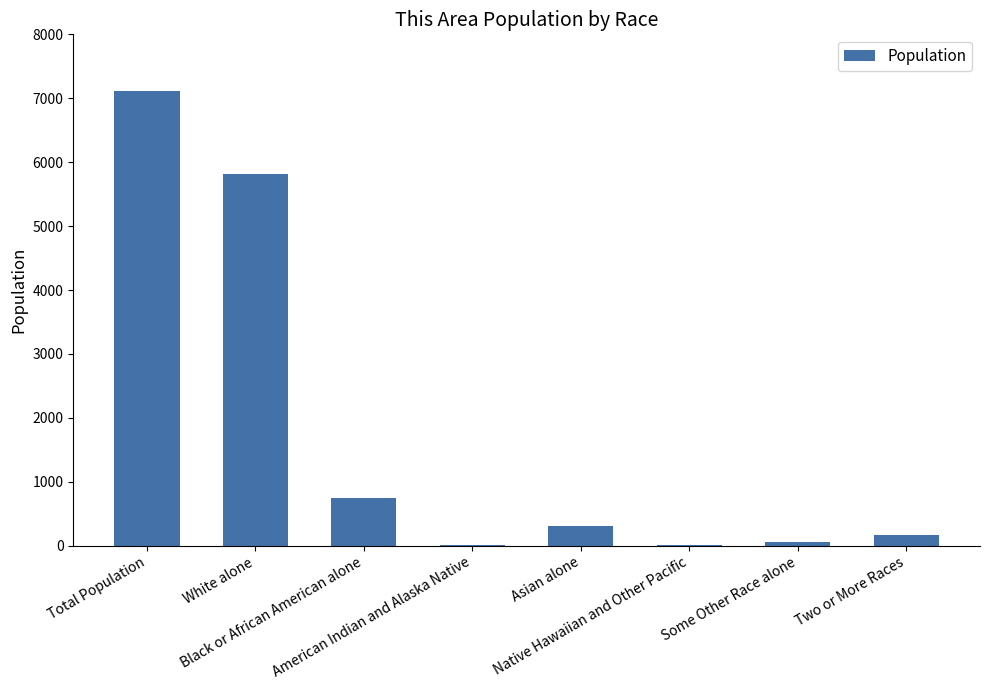

What is the sum of all values?

14234